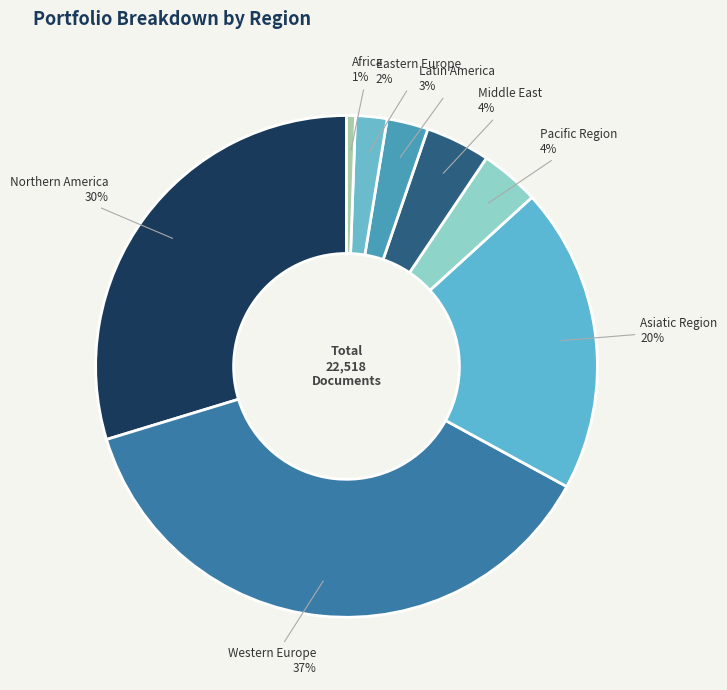

Do Eastern Europe and Latin America together represent more than half of the pie?

No